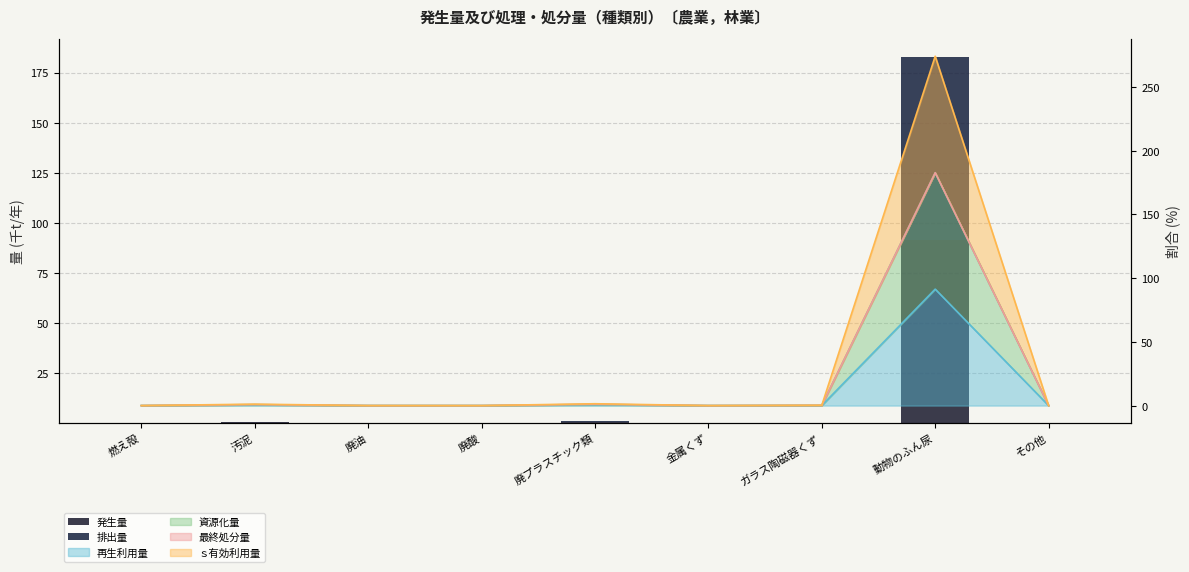

Which series changed the most between 汚泥 and ガラス陶磁器くず?

発生量